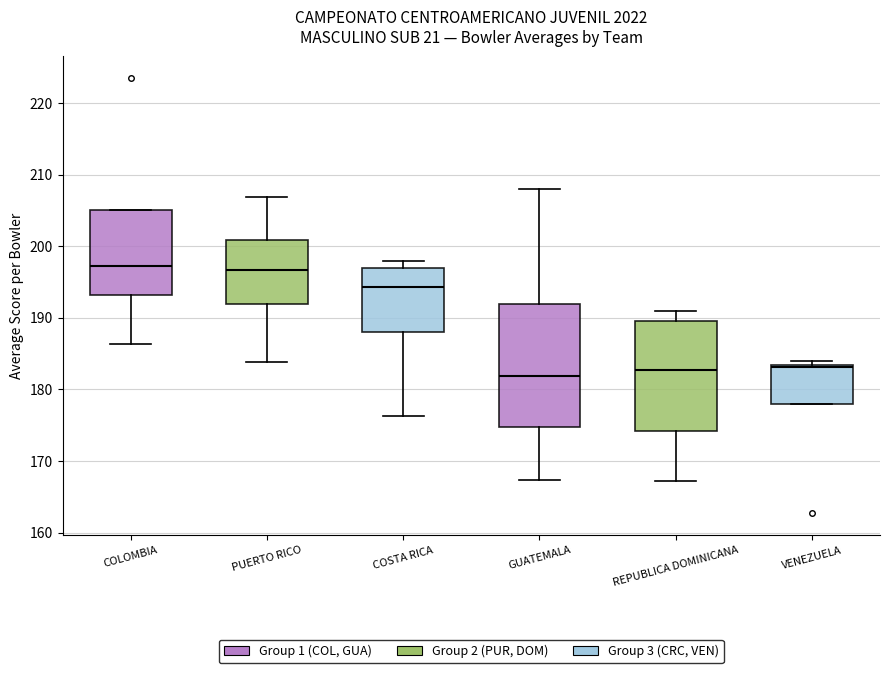

Reading left to right, read every box against the y-axis: the position of its median line, the range the box covers, and the ends of its whiskers. The values are not printed on the chart, so give them approximately, as read against the axis.

COLOMBIA: median 197, box 193 to 205, whiskers 186 to 205
PUERTO RICO: median 197, box 192 to 201, whiskers 184 to 207
COSTA RICA: median 194, box 188 to 197, whiskers 176 to 198
GUATEMALA: median 182, box 175 to 192, whiskers 167 to 208
REPUBLICA DOMINICANA: median 183, box 174 to 190, whiskers 167 to 191
VENEZUELA: median 183, box 178 to 183, whiskers 178 to 184